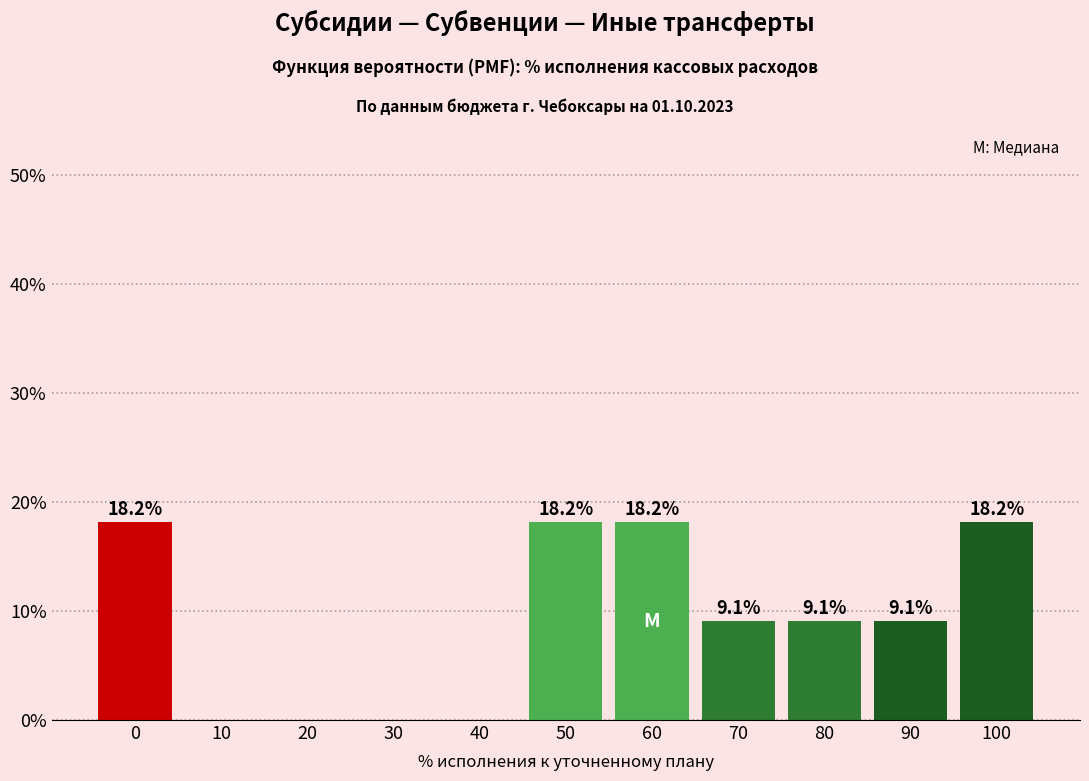

Reading right to left, what are all the values shown in this chart?

100=18.2	90=9.1	80=9.1	70=9.1	60=18.2	50=18.2	40=0.0	30=0.0	20=0.0	10=0.0	0=18.2